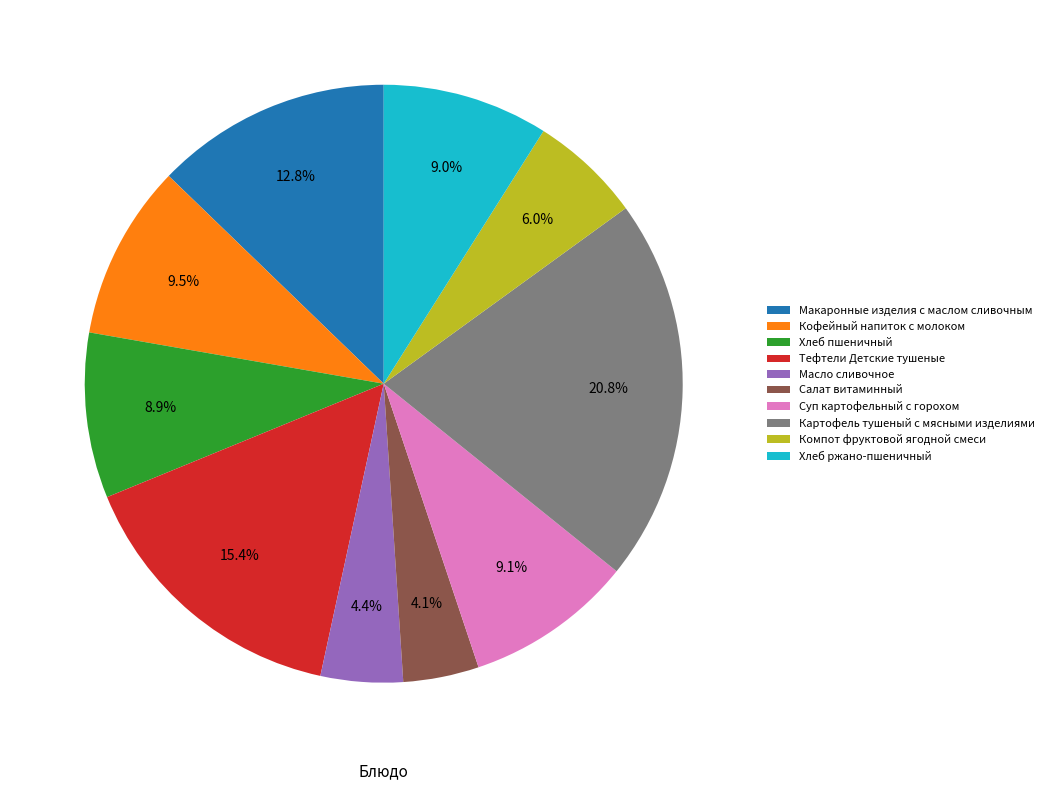

Which slice is the largest?

Картофель тушеный с мясными изделиями